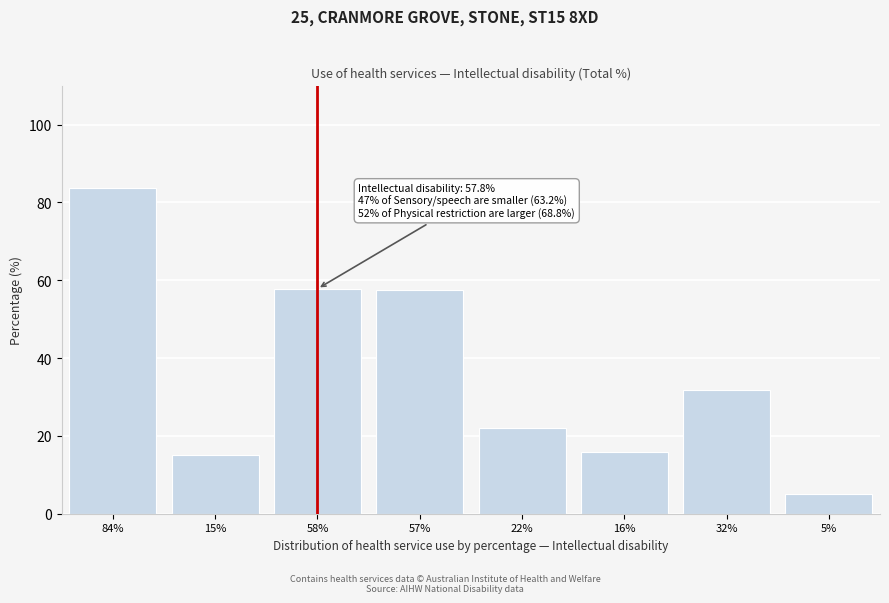

What is the change in value from 84% to 58%?

-25.8